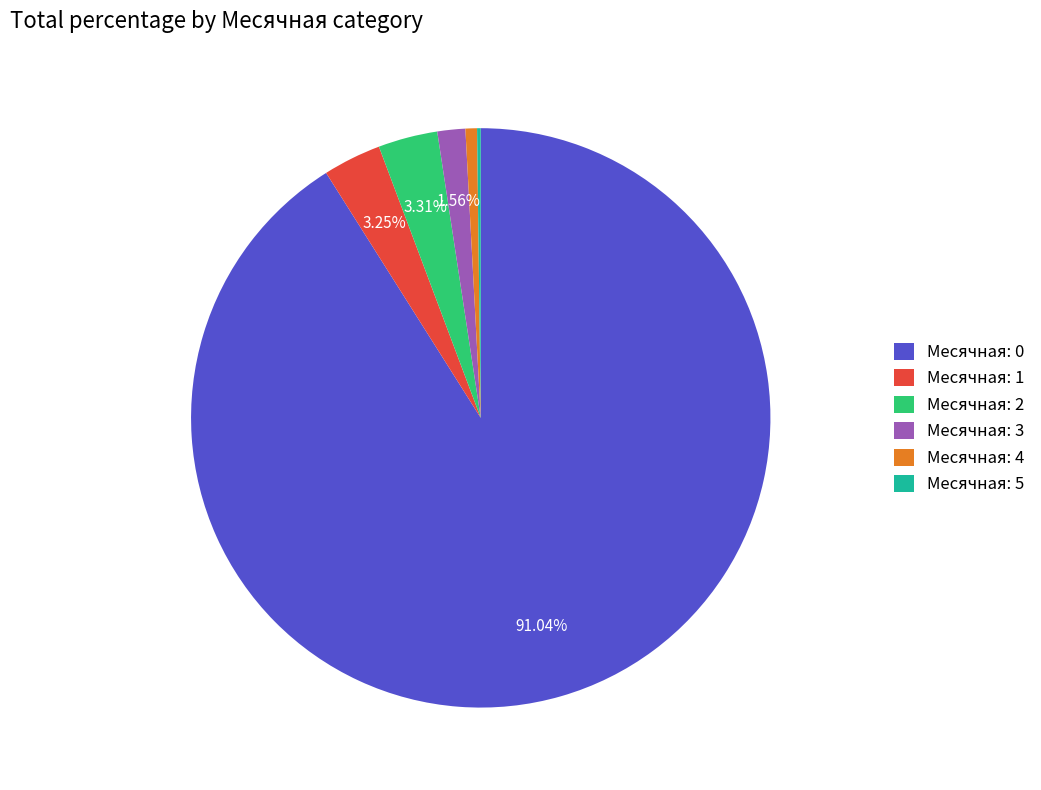

Which slice is the largest?

Месячная: 0